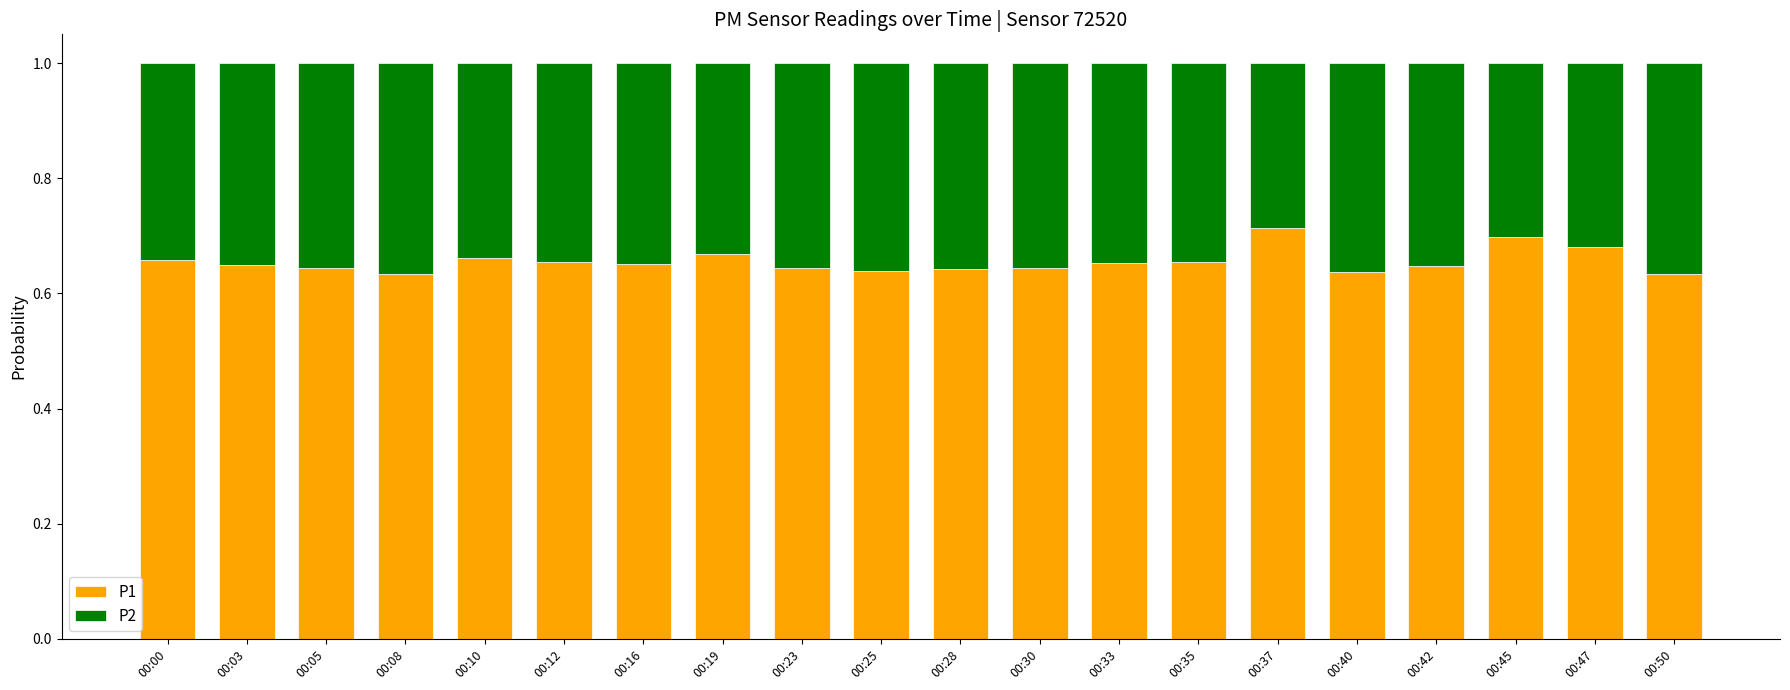

What is the total value across all series at 00:25?

1.0